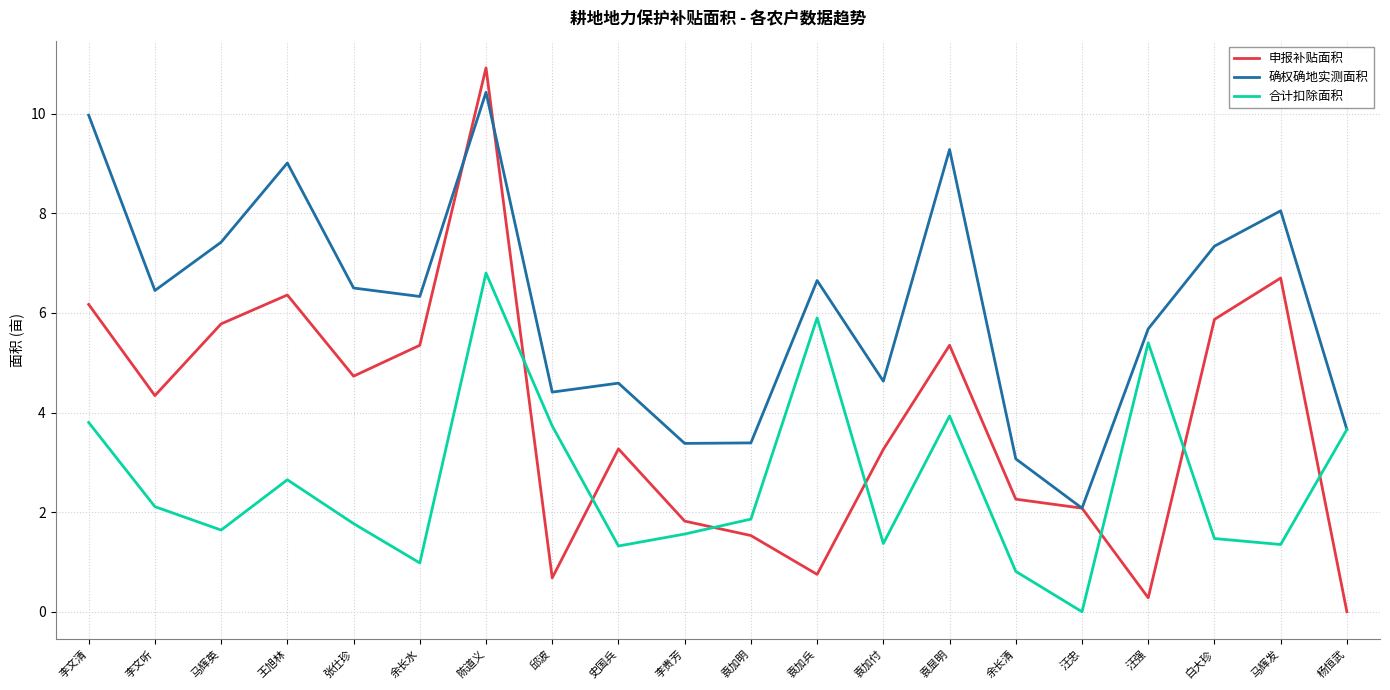

What position from the right is 杨恒武?

1